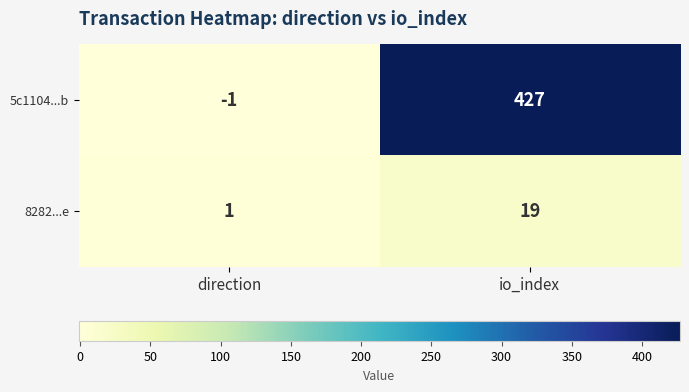

Reading right to left, extract all data points from this chart.

5c1104...b: 427	-1
8282...e: 19	1